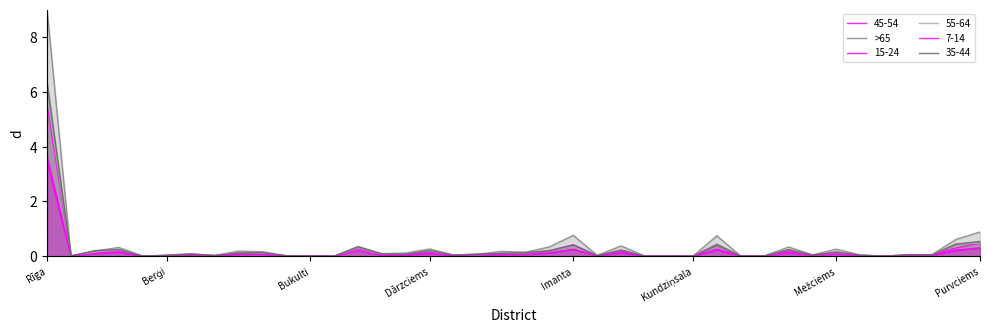

The chart shows a value of 0.0 at Kundziņsala. True or false?

False